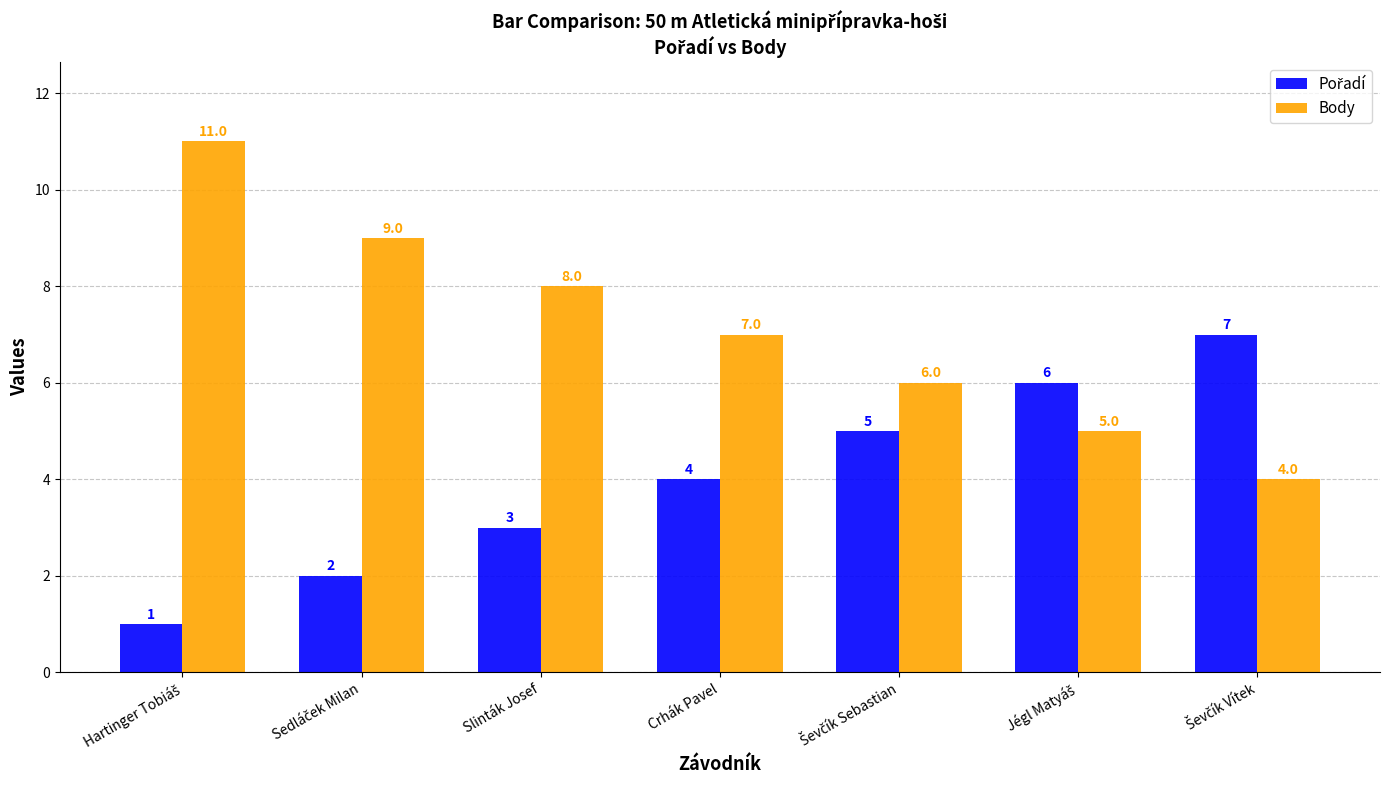

Where is Body nearest to the value 7?

Crhák Pavel